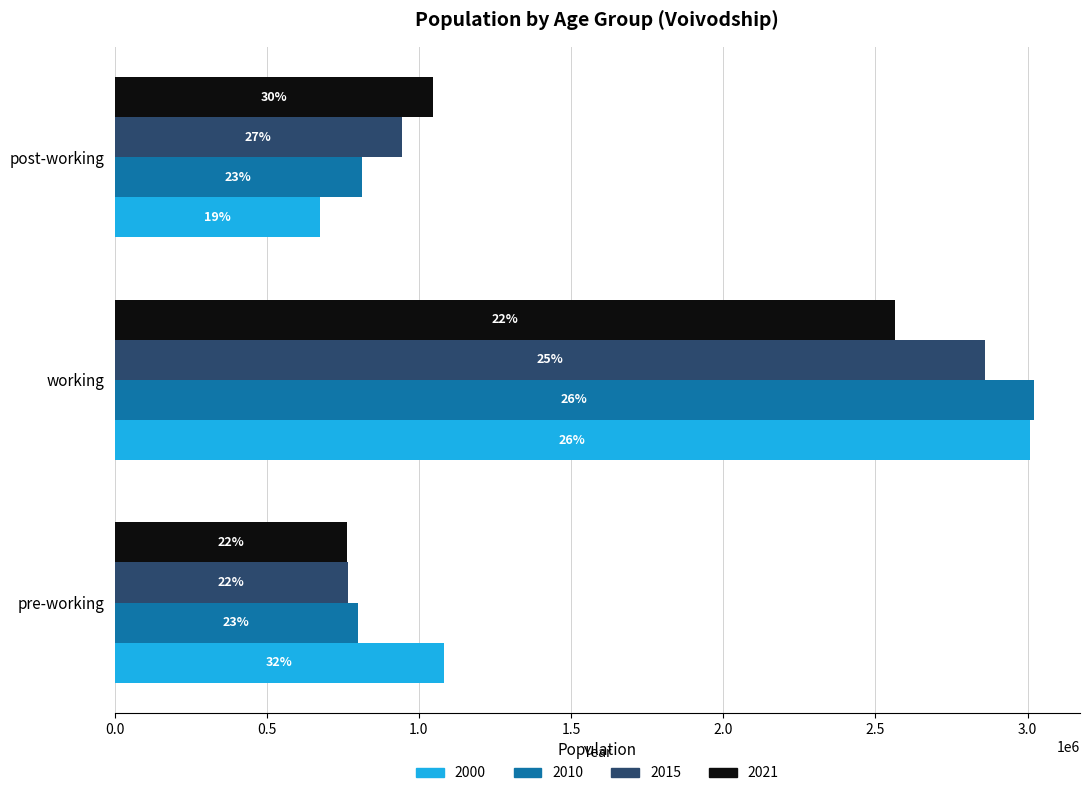

What are all the series names shown in the legend?

2000, 2010, 2015, 2021